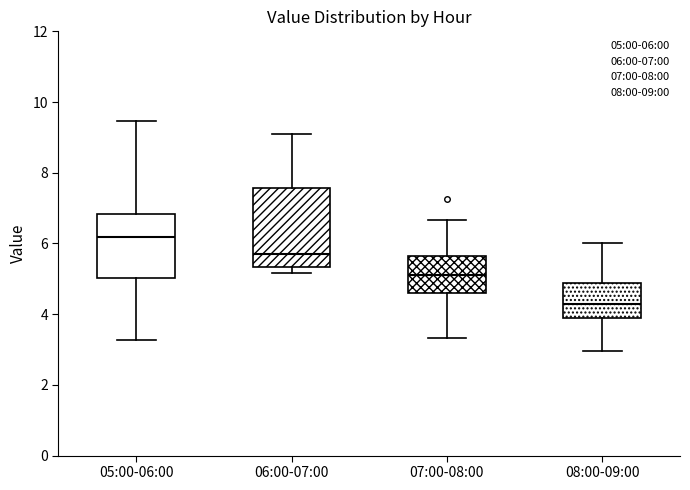

Reading left to right, read every box against the y-axis: the position of its median line, the range the box covers, and the ends of its whiskers. The values are not printed on the chart, so give them approximately, as read against the axis.

05:00-06:00: median 6.2, box 5.0 to 6.8, whiskers 3.2 to 9.4
06:00-07:00: median 5.8, box 5.4 to 7.6, whiskers 5.2 to 9.2
07:00-08:00: median 5.2, box 4.6 to 5.6, whiskers 3.4 to 6.6
08:00-09:00: median 4.2, box 3.8 to 4.8, whiskers 3.0 to 6.0